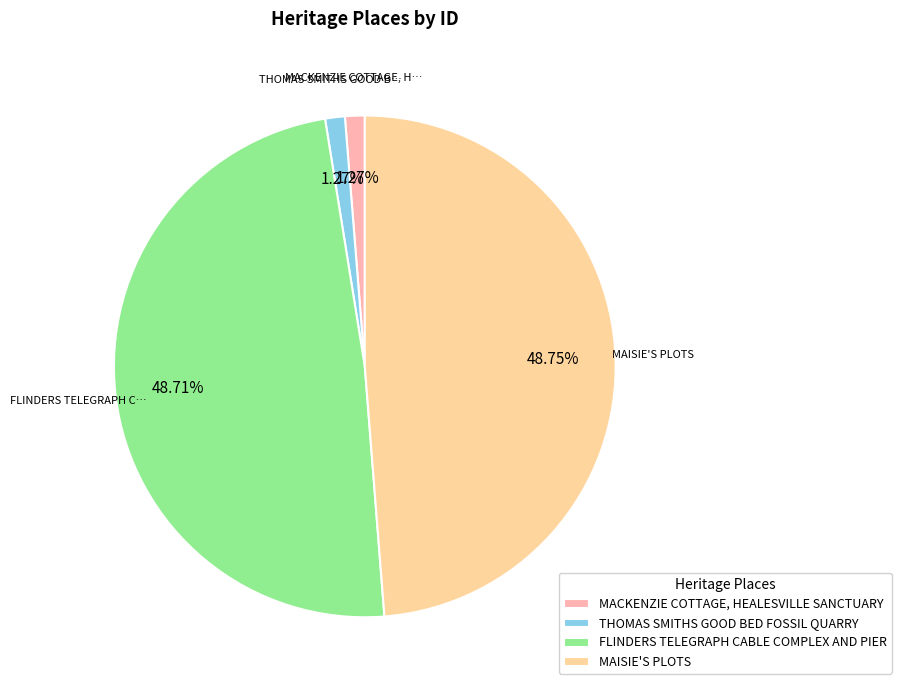

The THOMAS SMITHS GOOD BED FOSSIL QUARRY slice represents 1% of the pie. True or false?

True